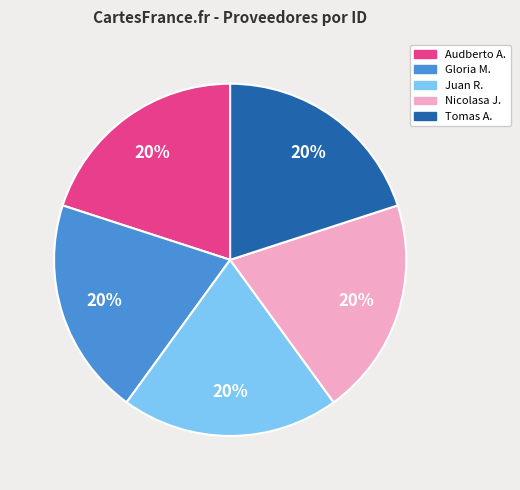

Combined, do Nicolasa J. and Gloria M. account for over 50%?

No